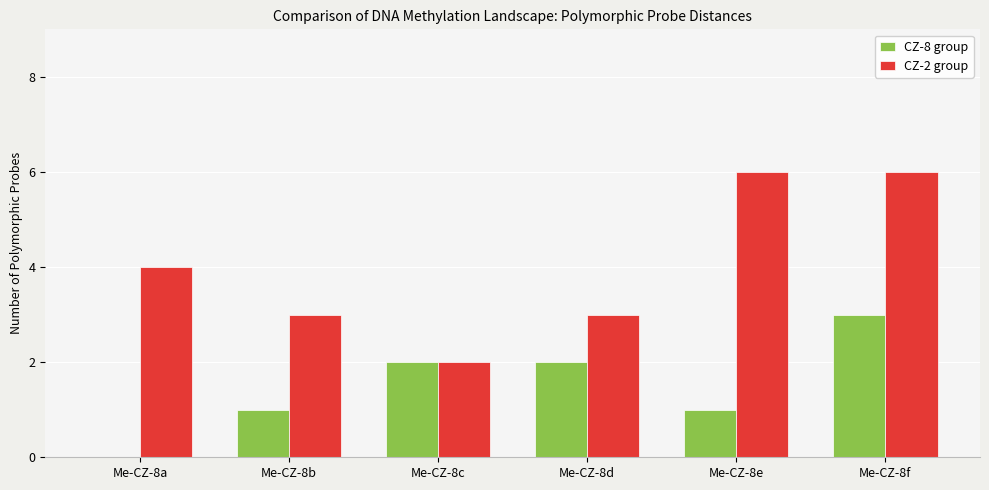

At which category is the sum across all series the highest?

Me-CZ-8f